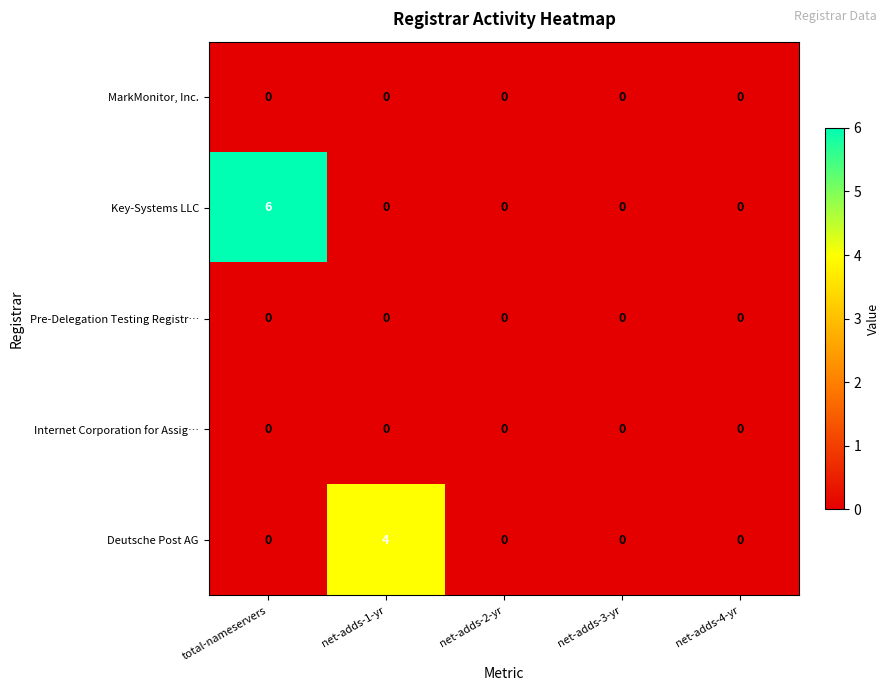

The Internet Corporation for Assig… series shows 0 at net-adds-2-yr. True or false?

True